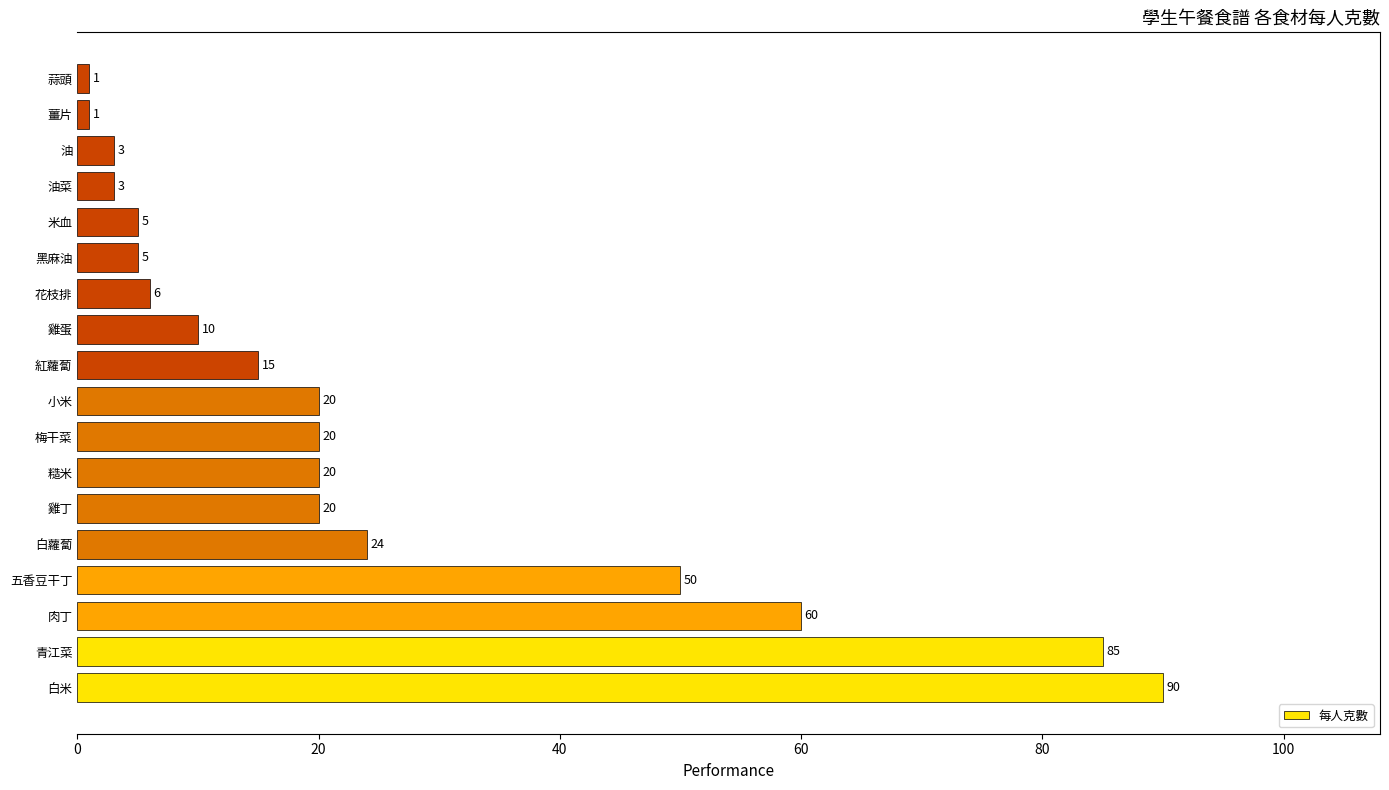

What is the average value?

24